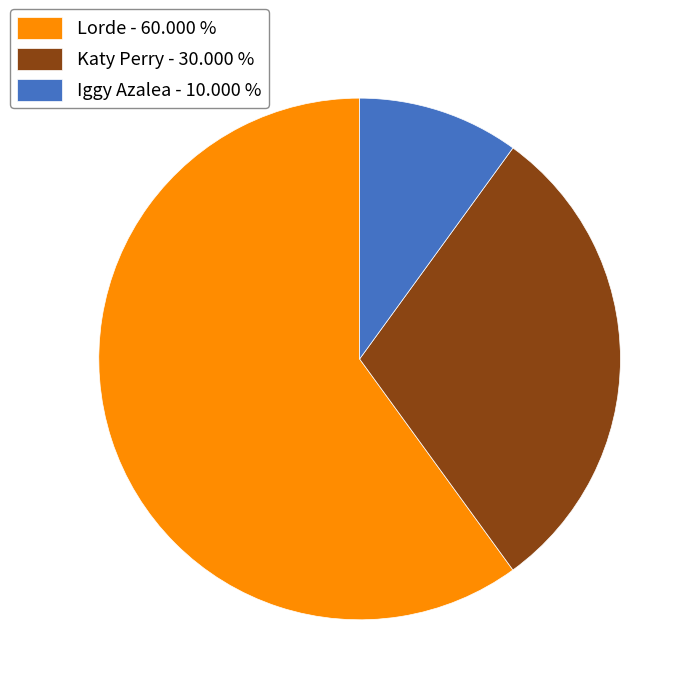

Is the sum of Katy Perry - 30.000 % and Iggy Azalea - 10.000 % greater than half?

No